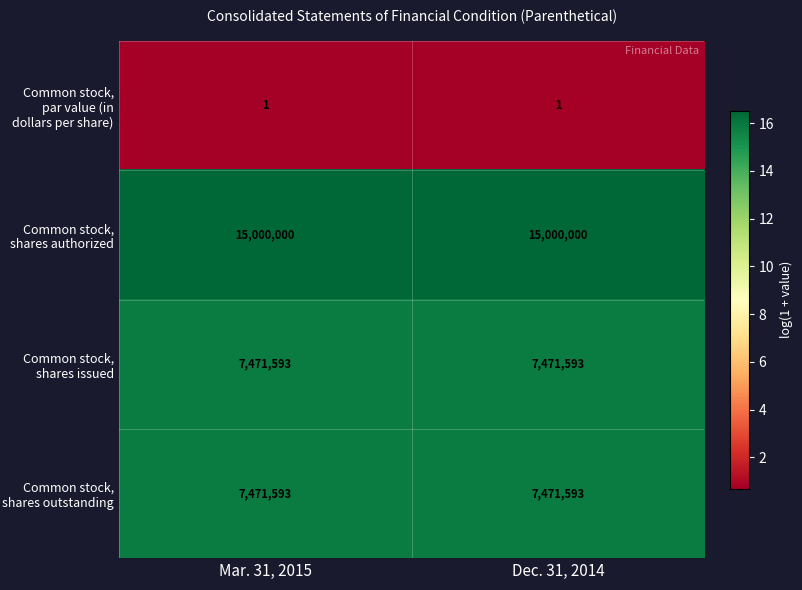

True or false: Common stock, par value (in dollars per share) has a value of 1 at Dec. 31, 2014.

True